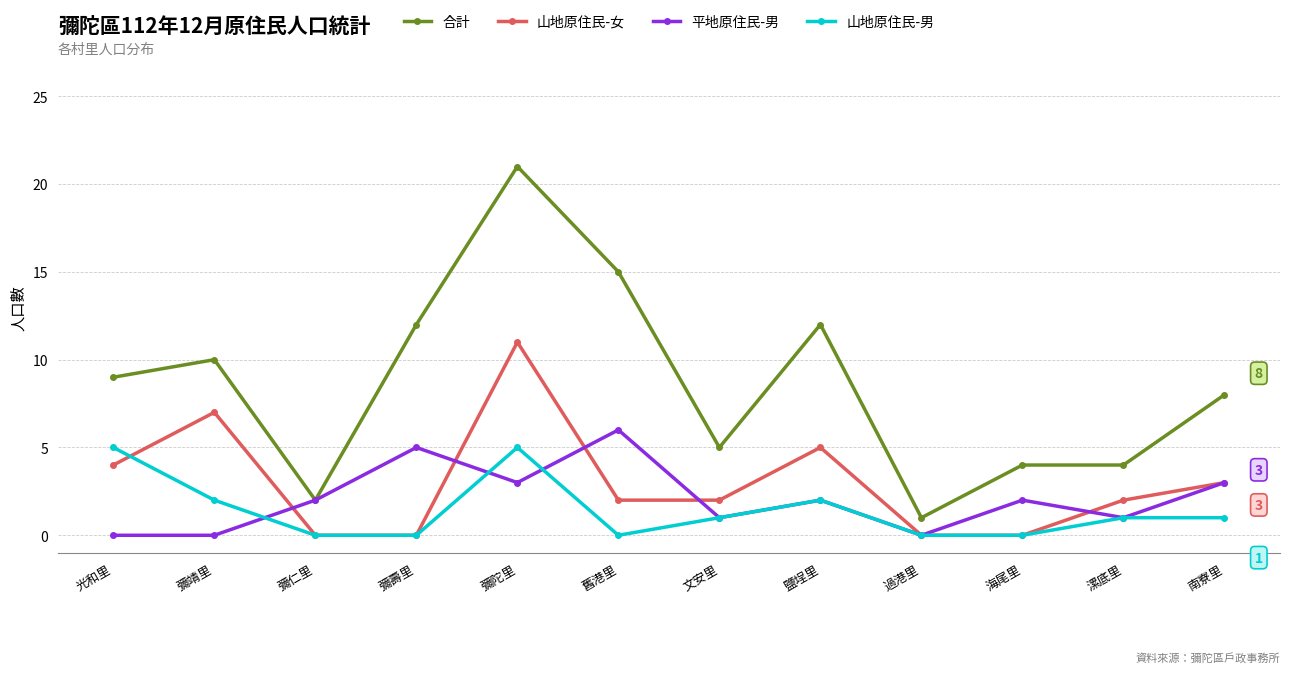

What is the maximum value shown in the chart?

21